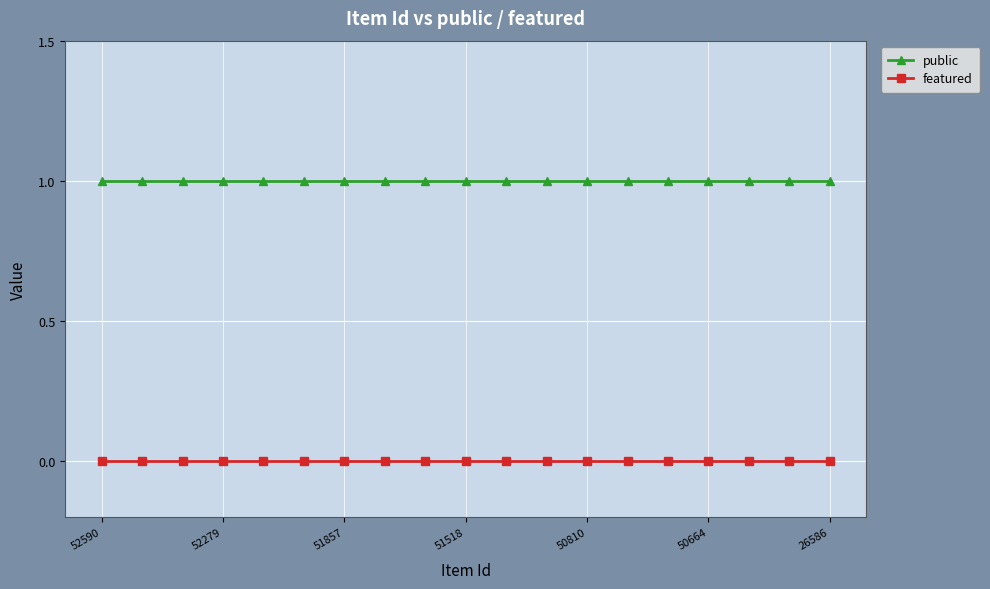

Rank the series by their average value, from lowest to highest.

featured, public